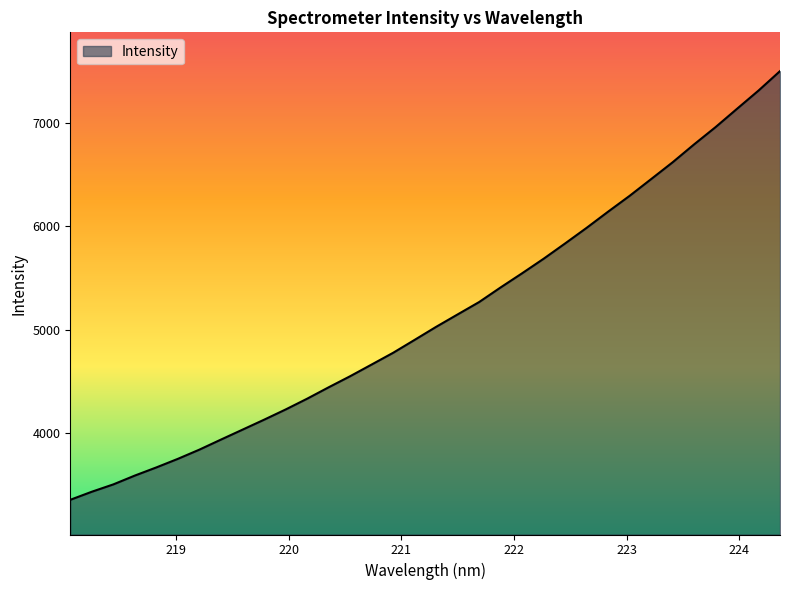

What is the difference between the maximum and minimum values?

4144.6